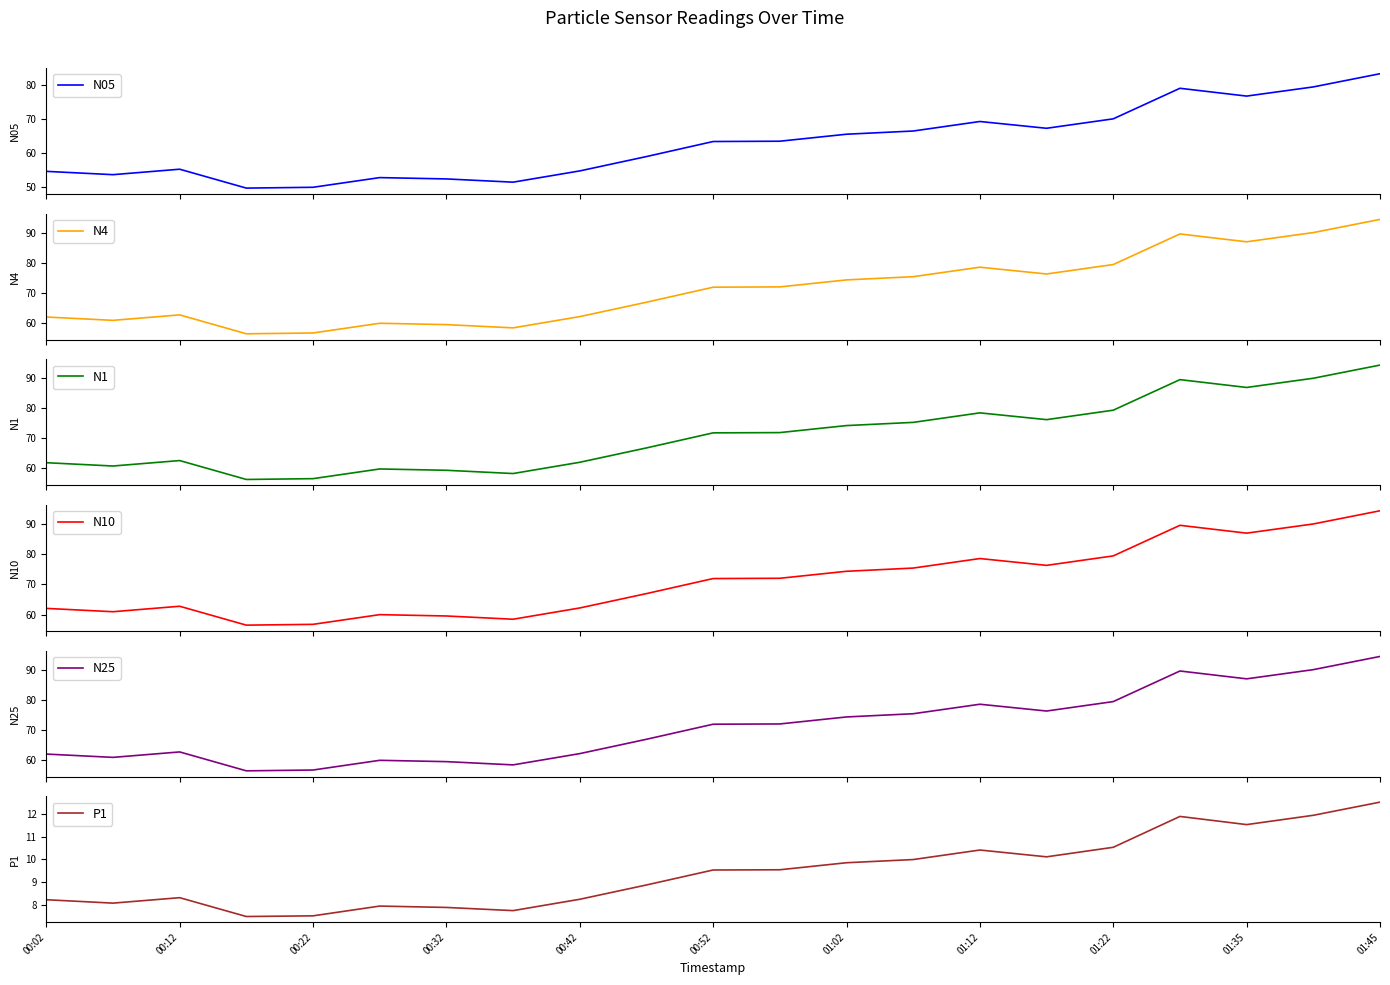

Count the number of categories in the chart.

21